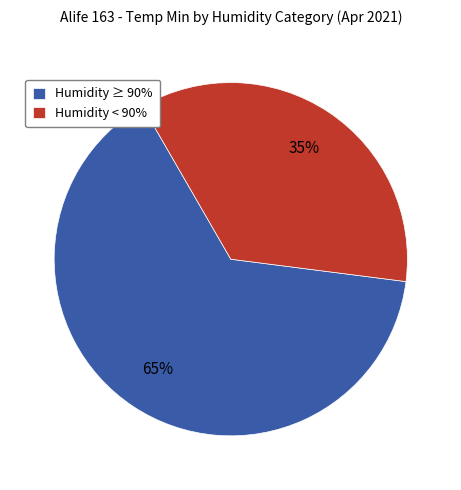

How many segments does this pie chart have?

2